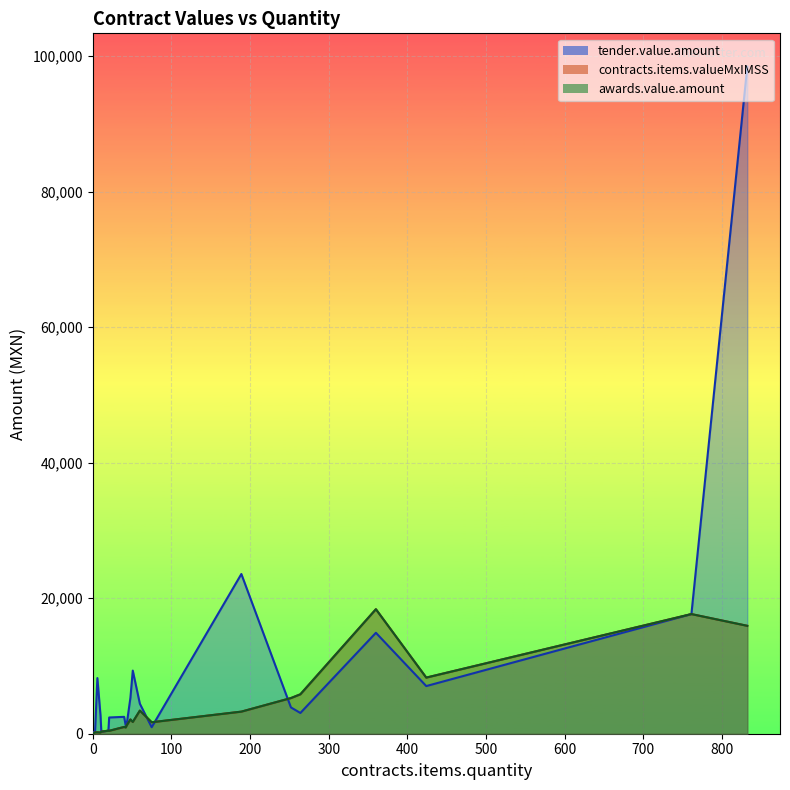

Does the chart display data point markers on the line(s)?

No